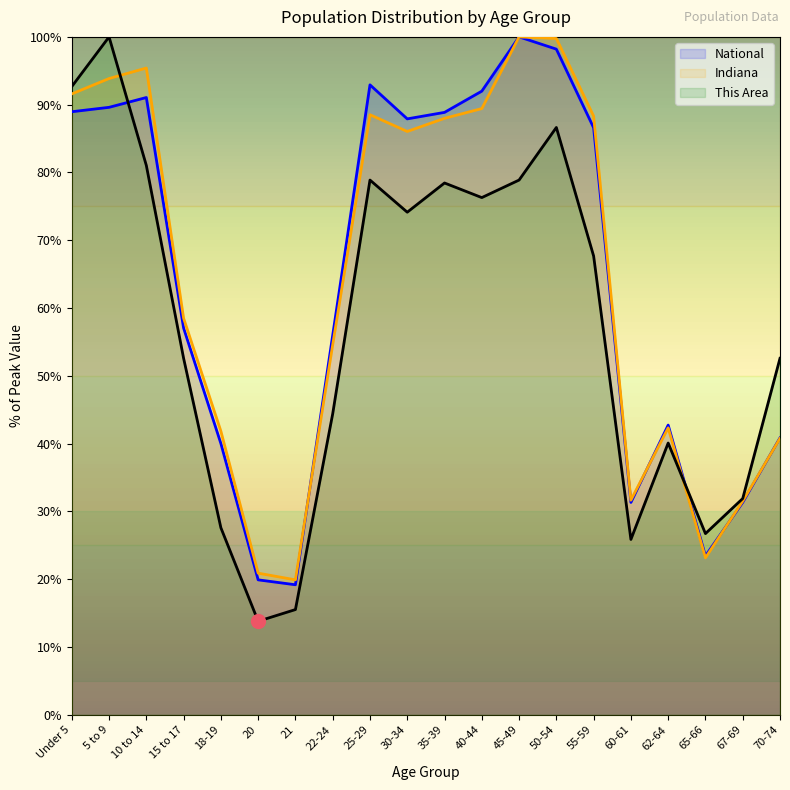

What are all the series names shown in the legend?

National, Indiana, This Area